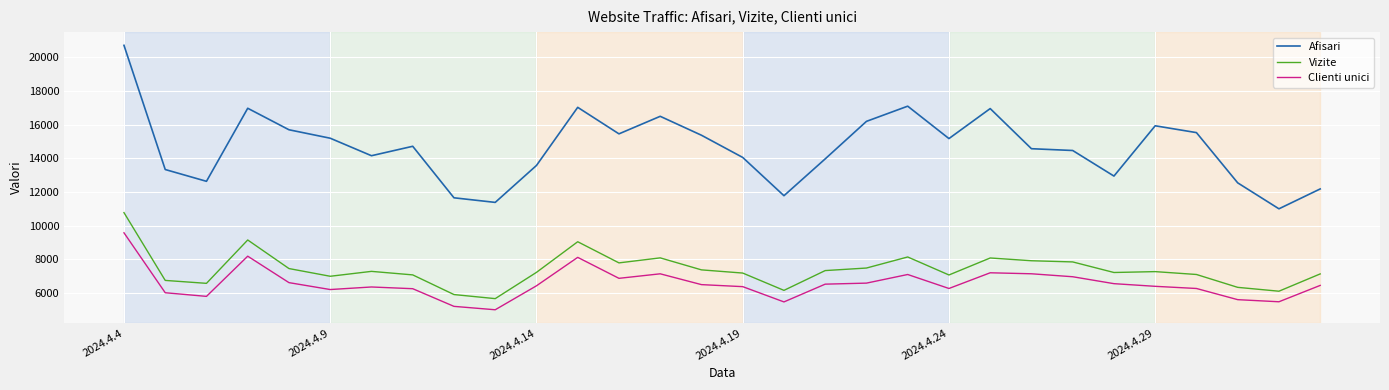

Which series has the widest spread of values?

Afisari